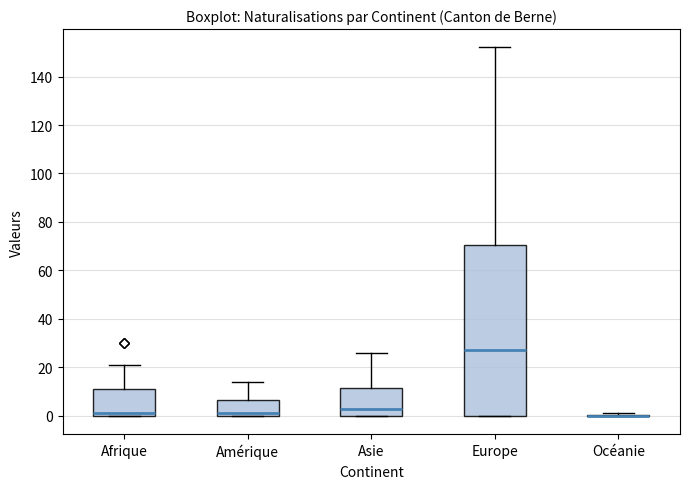

Reading left to right, transcribe this box plot: for each box, give where its median line is, the range the box spans, and where its two whiskers end, as read against the y-axis. The values are not printed on the chart, so give them approximately, as read against the axis.

Afrique: median 2, box 0 to 12, whiskers 0 to 22
Amérique: median 2, box 0 to 6, whiskers 0 to 14
Asie: median 4, box 0 to 12, whiskers 0 to 26
Europe: median 28, box 0 to 70, whiskers 0 to 152
Océanie: box collapsed to a line at 0, whiskers 0 to 2